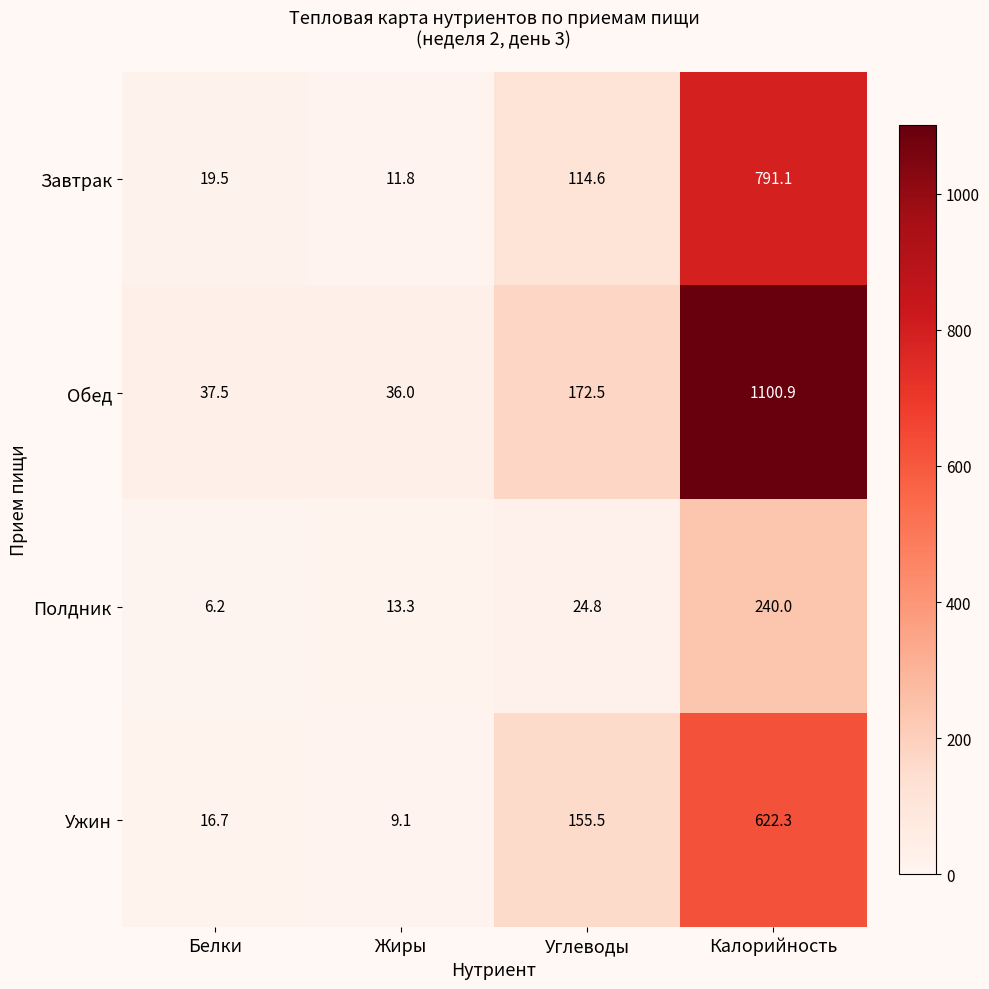

Is it true that Ужин equals 9.1 at Жиры?

True